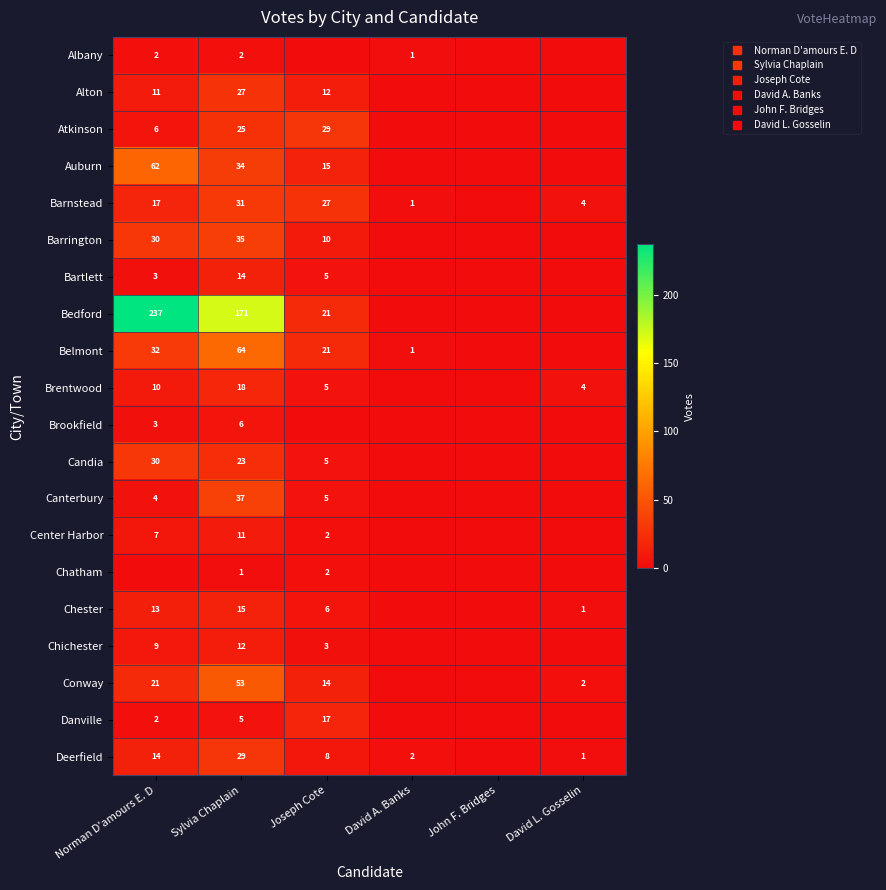

Which category has the lowest value in the Bedford series?

David A. Banks